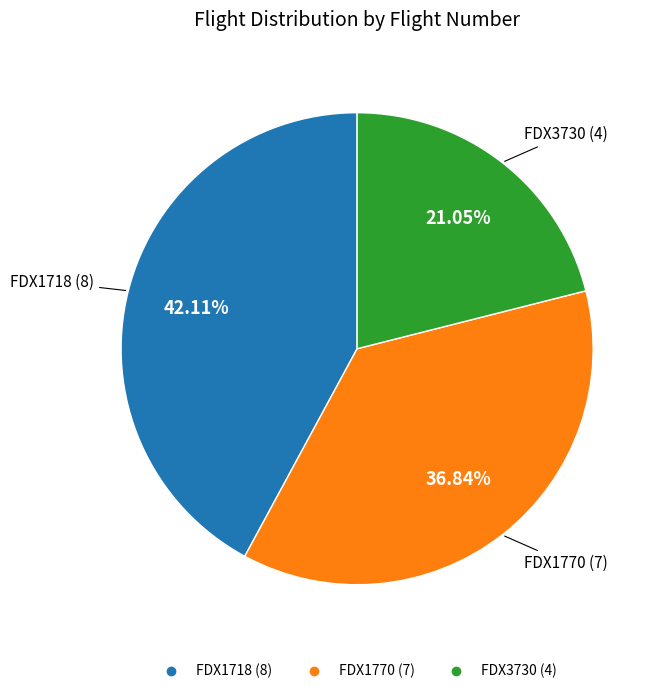

Which slice is the largest?

FDX1718